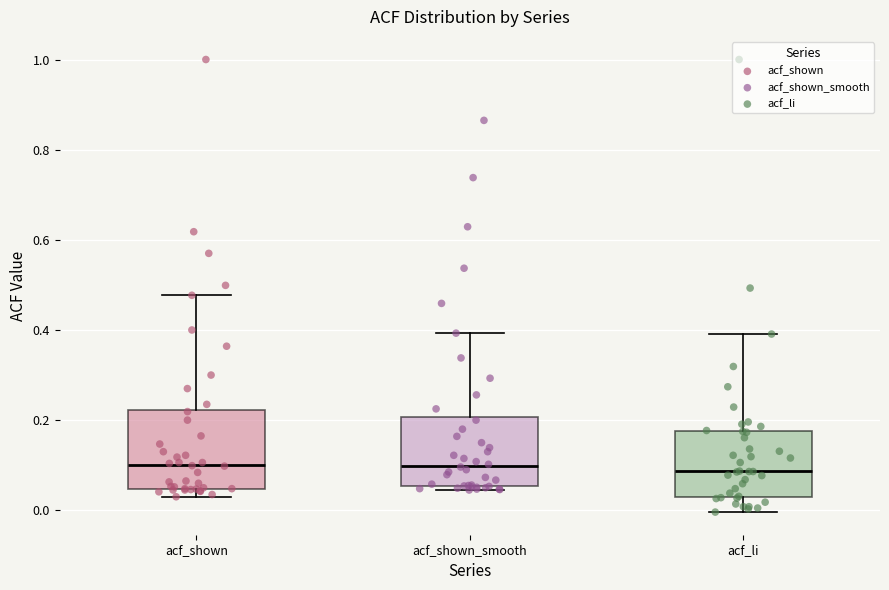

Reading left to right, transcribe this box plot: for each box, give where its median line is, the range the box spans, and where its two whiskers end, as read against the y-axis. The values are not printed on the chart, so give them approximately, as read against the axis.

acf_shown: median 0.10, box 0.04 to 0.22, whiskers 0.04 (just below the box's lower edge) to 0.48
acf_shown_smooth: median 0.10, box 0.06 to 0.20, whiskers 0.04 to 0.40
acf_li: median 0.08, box 0.04 to 0.18, whiskers 0.00 to 0.40